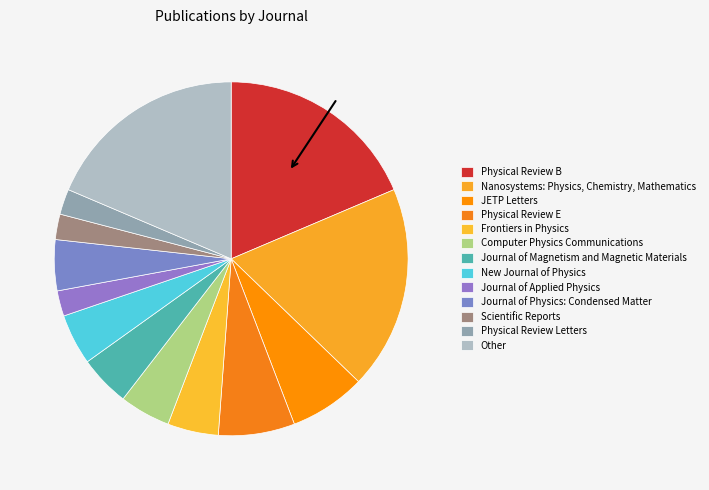

How many slices are in this pie chart?

13